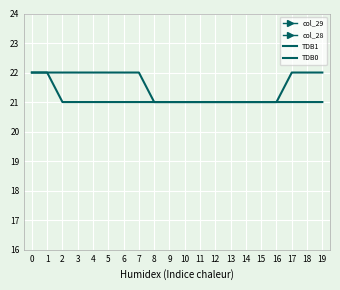

Which series has the largest total across all categories?

col_28